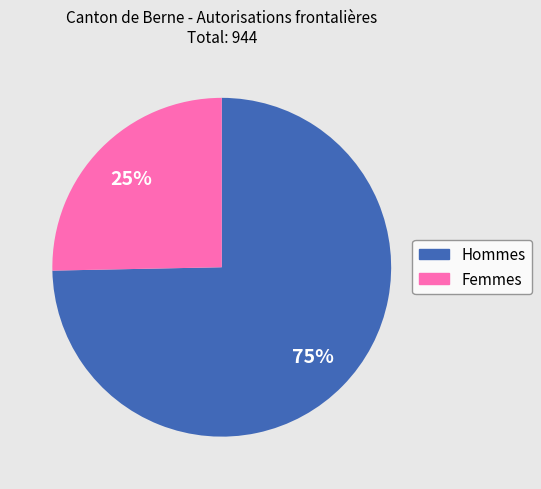

Do Hommes and Femmes together represent more than half of the pie?

Yes